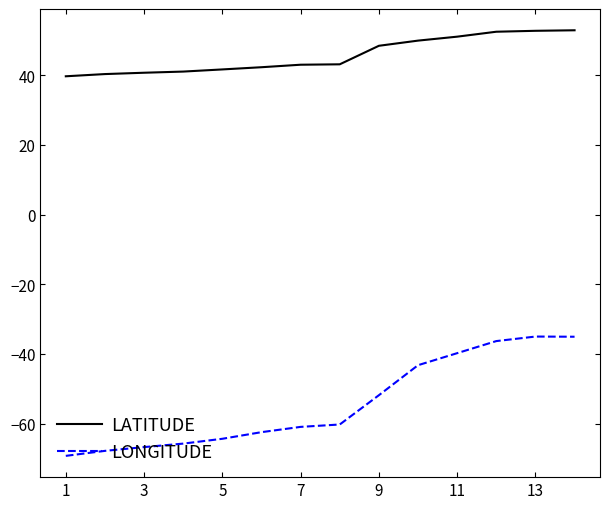

True or false: LATITUDE and LONGITUDE cross at least once.

False